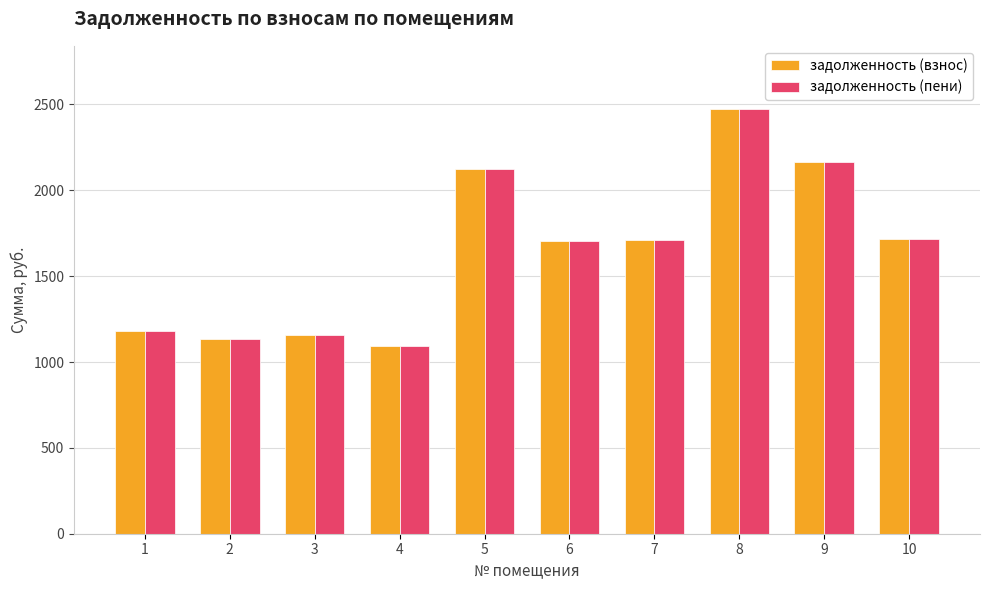

What is the average value of the задолженность (взнос) series?

1645.0